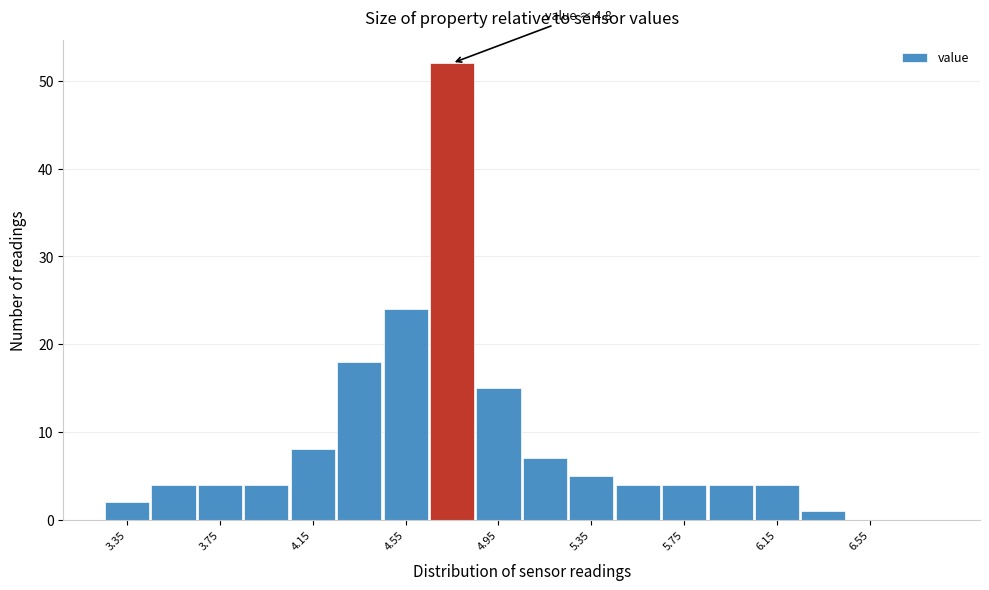

Over which range of the x-axis is the bar tallest?

4.65 to 4.85